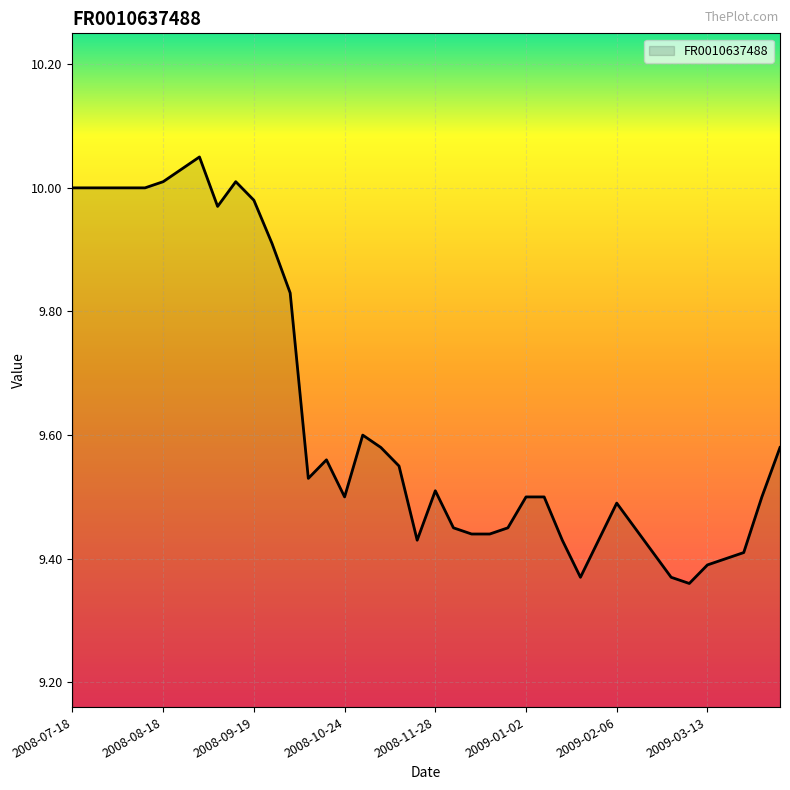

What is the difference between the maximum and minimum values?

0.7